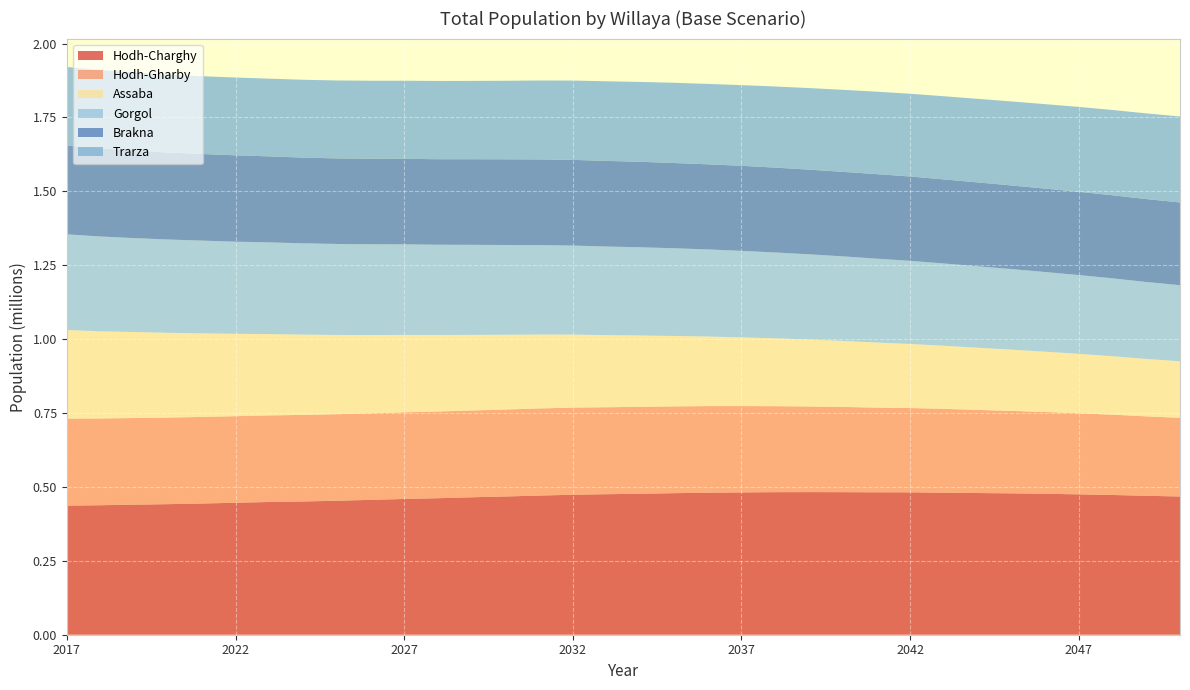

Reading right to left, extract all data points from this chart.

Hodh-Charghy: 467722.6	470038.7	472785.8	474939.2	476844.8	478325.0	479366.0	480592.8	481714.2	481905.3	482315.1	482480.6	482307.9	481472.3	480548.0	478900.8	476920.1	475439.9	473564.9	470865.5	467709.0	465019.9	461827.0	459375.6	456268.7	453299.8	450851.4	449066.6	446507.8	443914.5	441747.5	439988.6	438134.2	436746.8
Hodh-Gharby: 266268.2	268726.6	271641.9	274210.7	276636.2	278917.8	281288.1	283541.6	285257.2	286479.6	288365.8	289678.2	290887.1	292073.0	292962.9	293576.6	294094.4	294166.4	294812.5	294664.2	294151.5	293615.9	293335.9	293032.2	292692.8	292802.7	292850.1	292836.5	292884.1	293041.8	292783.1	293167.3	293501.6	294379.0
Assaba: 191051.5	194359.8	197795.1	201068.4	204216.8	207297.0	210382.7	213572.6	216756.7	220173.8	223453.9	226587.4	229602.6	232502.9	235322.9	238348.8	241337.8	244099.4	247031.9	250090.6	252953.6	255902.2	258948.0	261941.2	264824.0	268087.1	271701.4	275122.0	278711.6	282727.2	286911.8	290970.8	295032.4	299657.5
Gorgol: 257459.1	260215.1	263442.4	266569.9	269425.7	272580.8	275441.1	278275.4	281169.6	283831.5	285934.5	288300.5	290390.8	292644.2	294749.0	296667.1	298457.5	299613.1	301208.2	302473.7	303700.0	304567.6	305299.4	306414.1	307186.2	307828.5	308786.4	310351.3	311659.5	313695.9	315638.7	317743.8	320572.9	323790.2
Brakna: 279956.5	280590.4	281080.8	281662.0	282182.8	282914.5	283839.4	284458.1	285373.9	285922.5	285907.5	286465.2	287151.8	287756.1	287878.2	288409.2	289202.3	289747.4	289853.5	289981.6	289902.8	289620.3	289332.1	289303.9	289439.2	289484.7	289966.3	290951.3	292123.5	293085.5	294273.3	295923.7	297964.7	299964.8
Trarza: 291046.0	289868.3	288531.3	287261.4	285752.3	284175.4	282717.2	281365.9	280021.2	278923.2	277536.7	275939.2	274422.3	272978.5	272101.5	271455.7	270183.5	269295.3	268410.5	266967.9	265713.4	265008.5	264754.4	264234.5	263860.9	263648.2	263428.7	263003.7	263286.7	263132.3	263345.4	264285.2	265149.1	266297.9